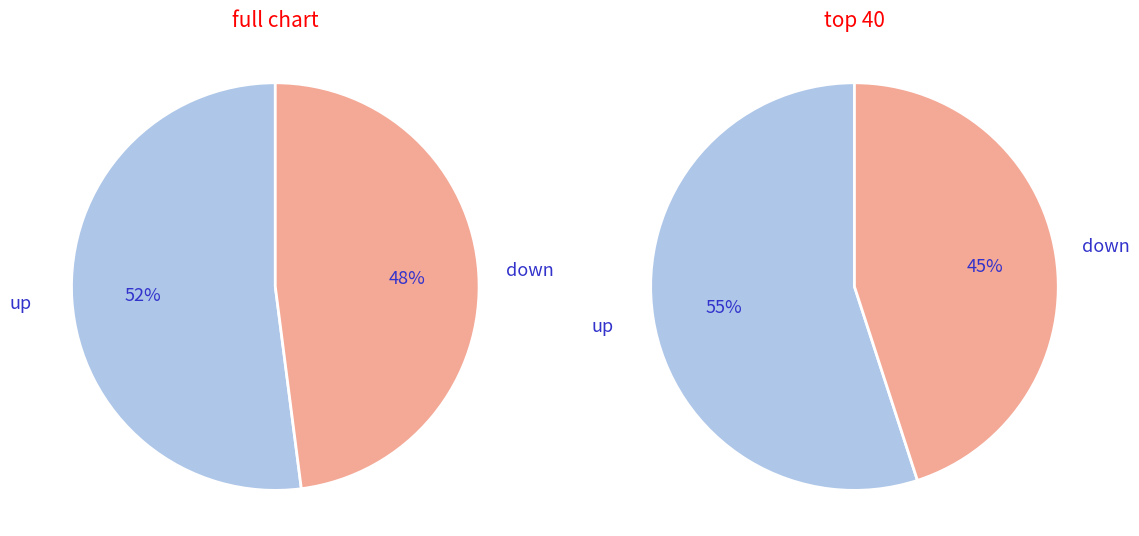

Is down the majority of the pie?

No